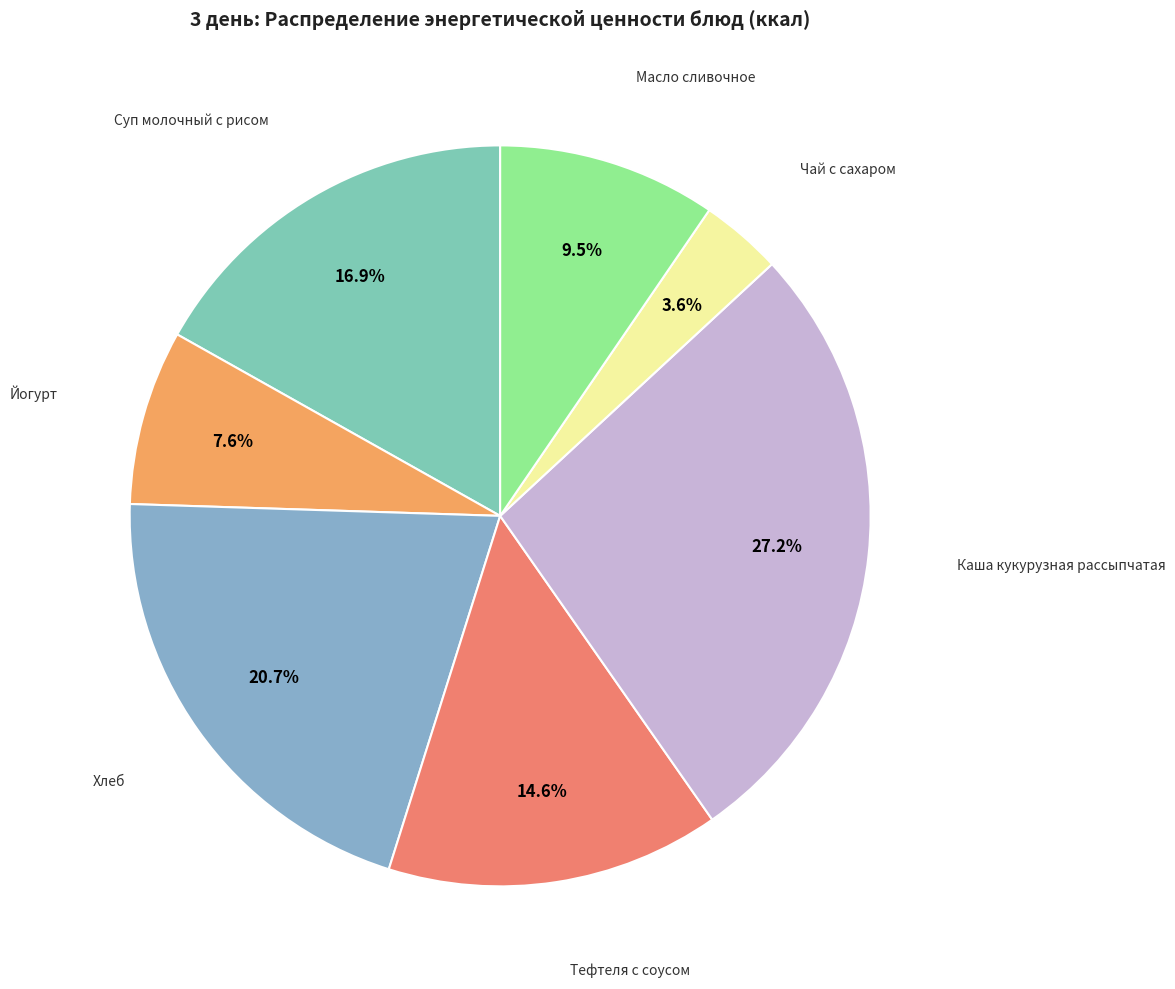

Which slice is the smallest?

Чай с сахаром